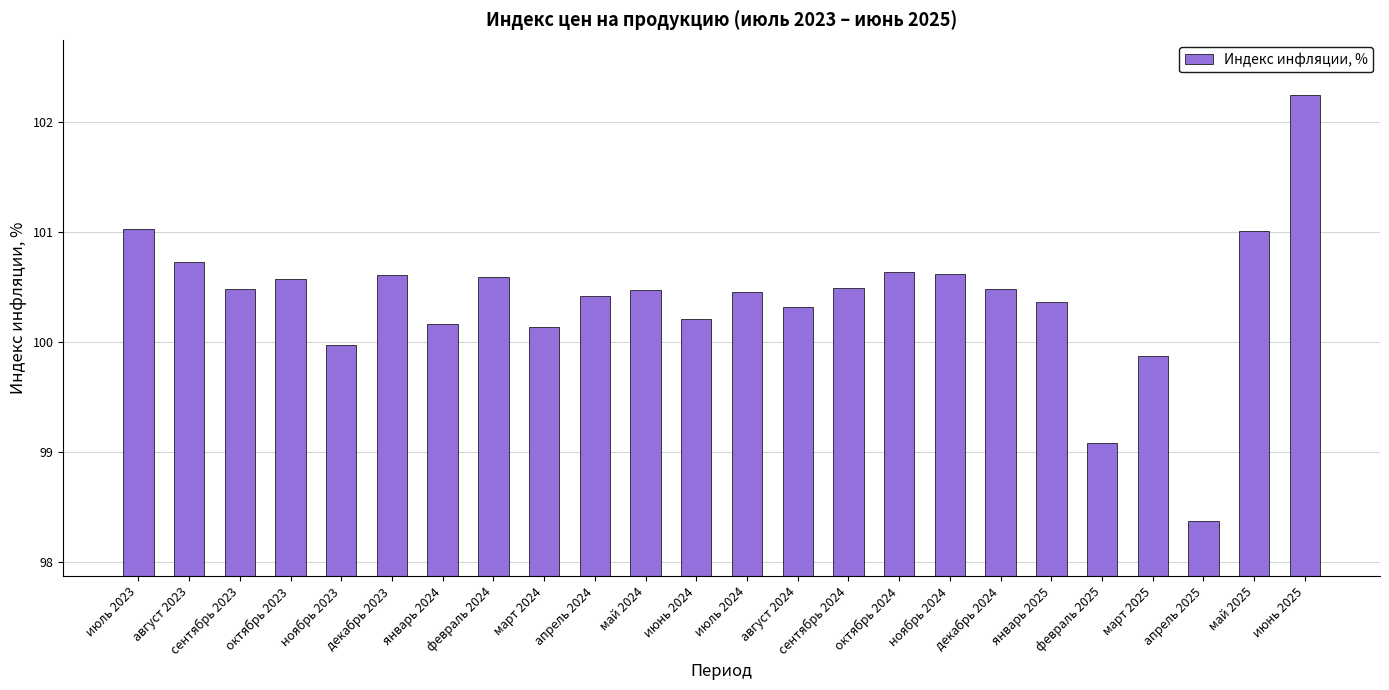

Which category has the lowest value across all series?

апрель 2025